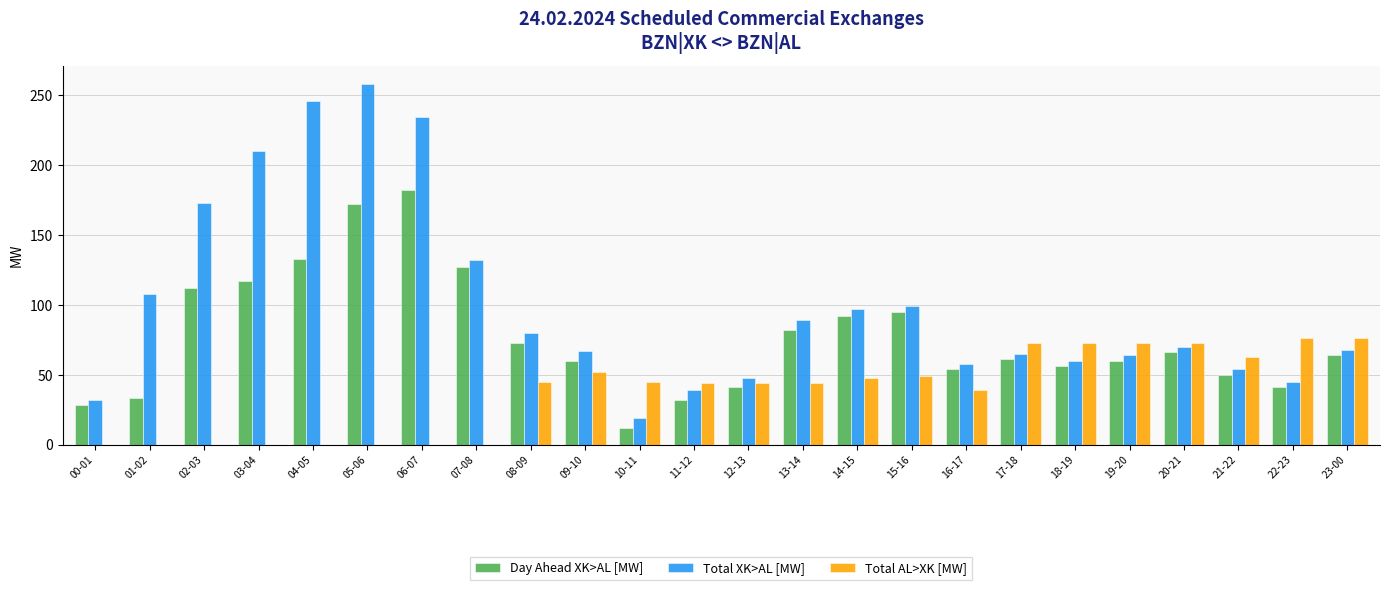

What is the sum of all Total XK>AL [MW] values?

2415